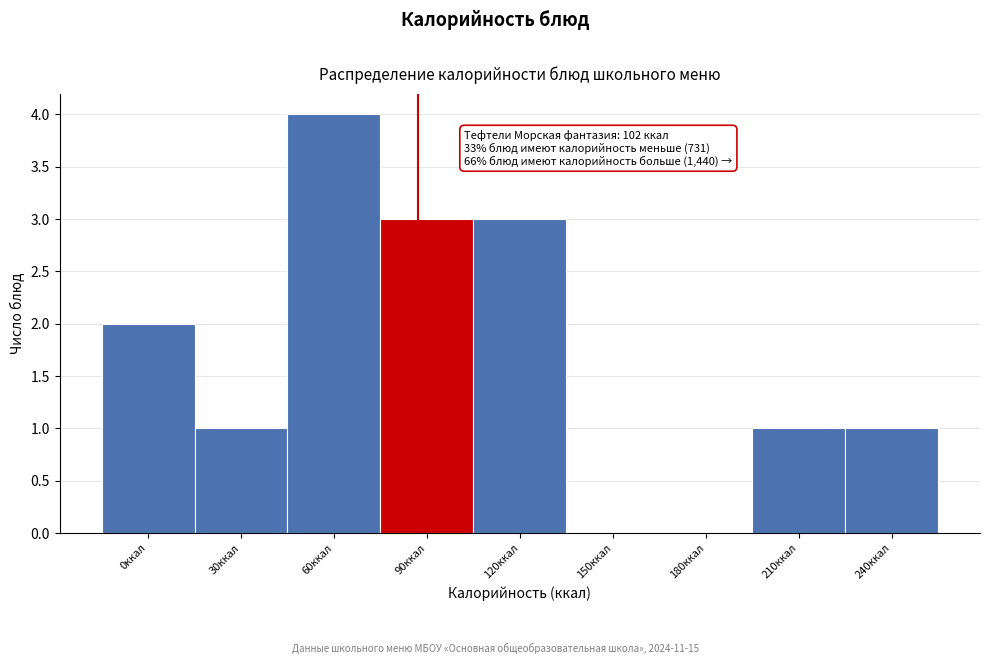

Reading left to right, list all the values displayed in this chart.

0ккал=2	30ккал=1	60ккал=4	90ккал=3	120ккал=3	150ккал=0	180ккал=0	210ккал=1	240ккал=1